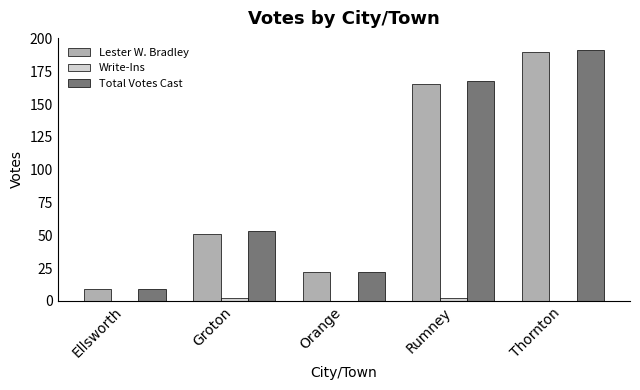

The Lester W. Bradley series shows 190 at Thornton. True or false?

True